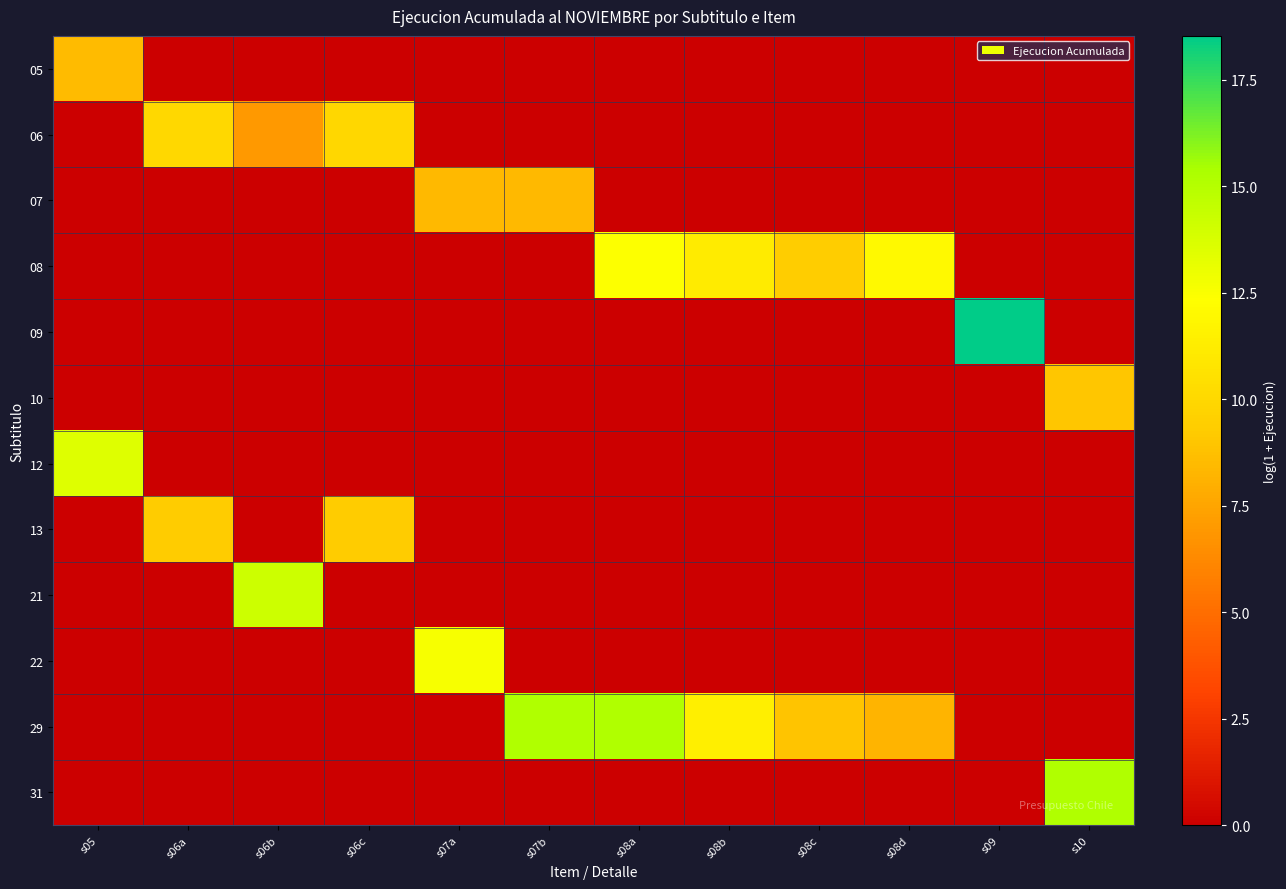

At which category is the sum across all series the highest?

s08a